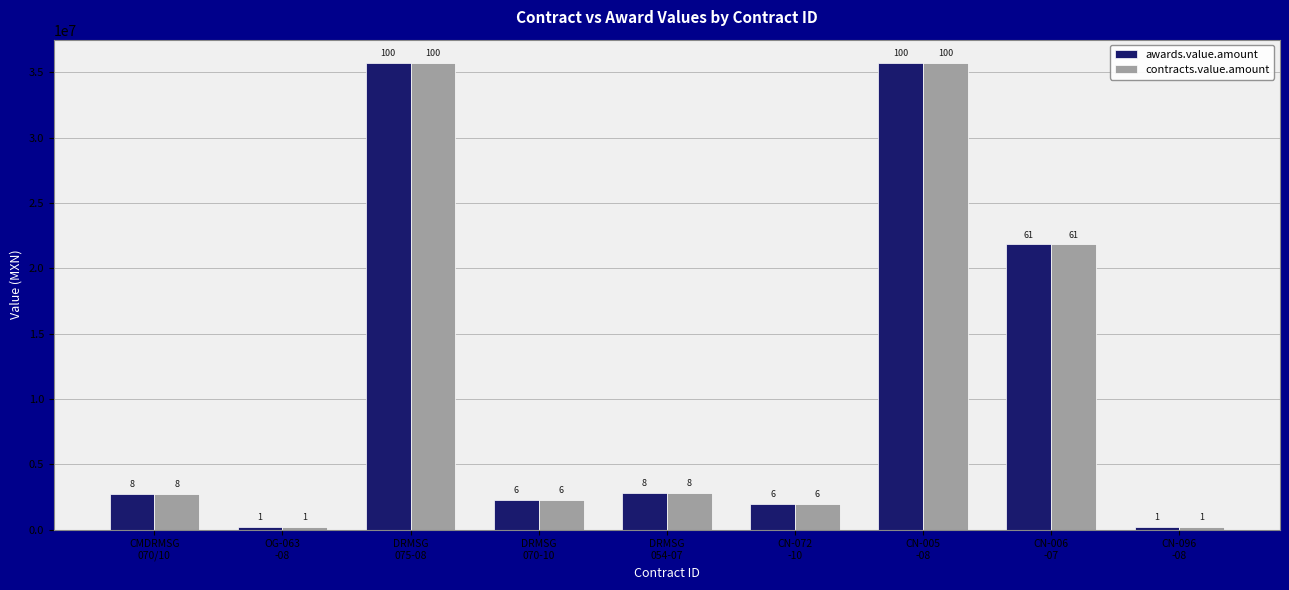

What are all the series names shown in the legend?

awards.value.amount, contracts.value.amount